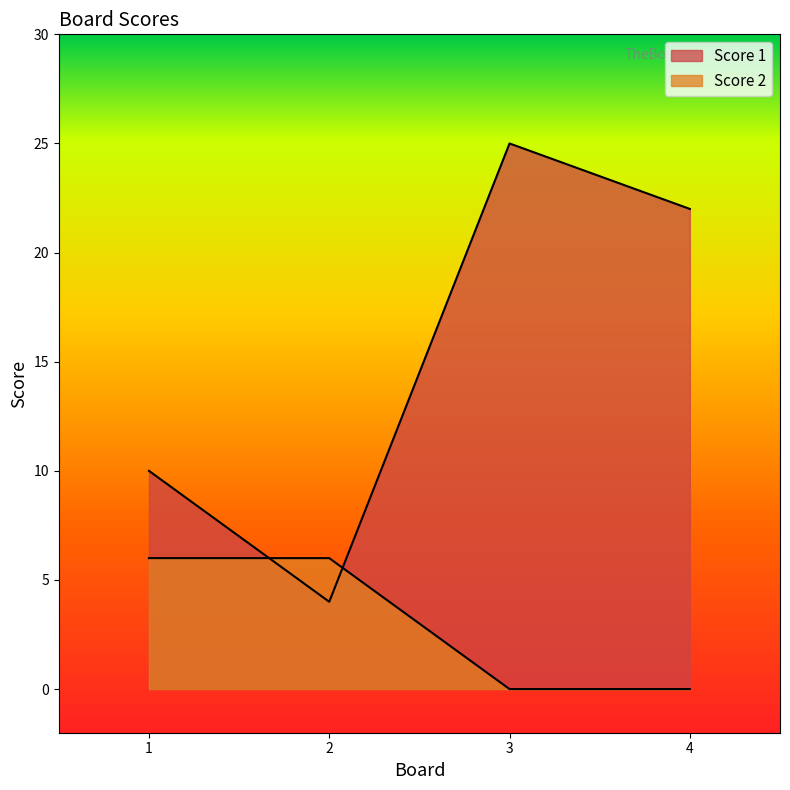

Which label corresponds to the largest value in the chart?

3